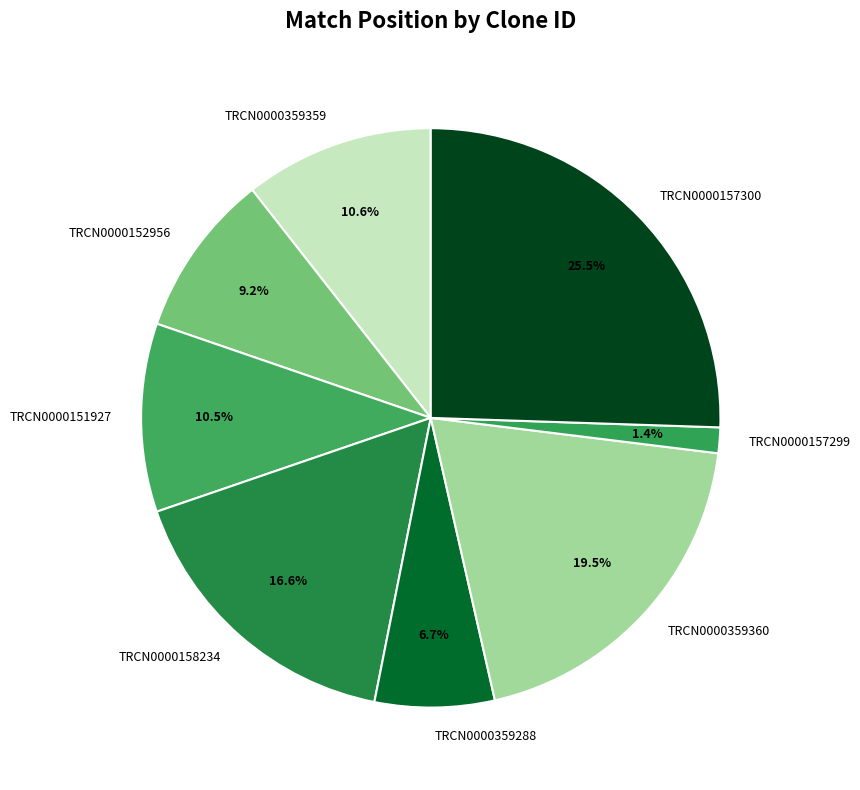

Combined, what portion of the pie is TRCN0000359359 and TRCN0000157300?

36.1%